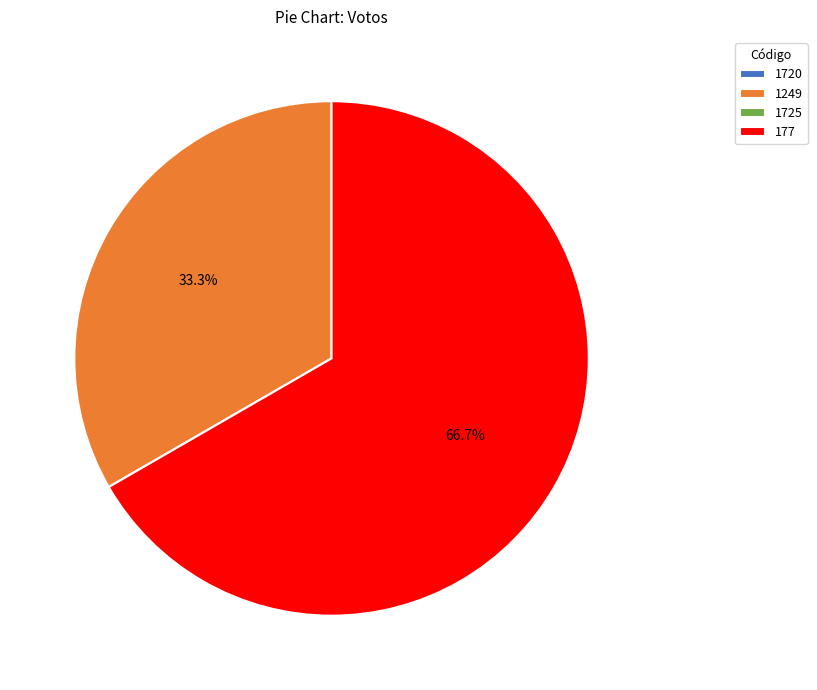

Which has a higher value, 1249 or 177?

177